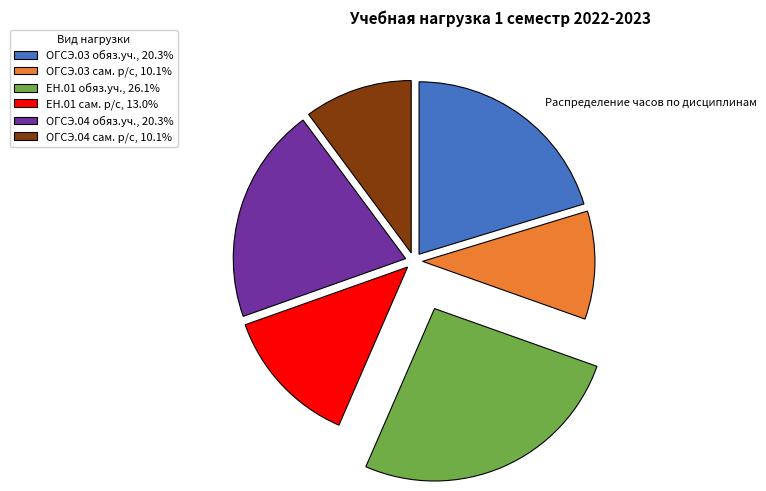

Does ОГСЭ.03 обяз.уч., 20.3% account for over 50% of the chart?

No